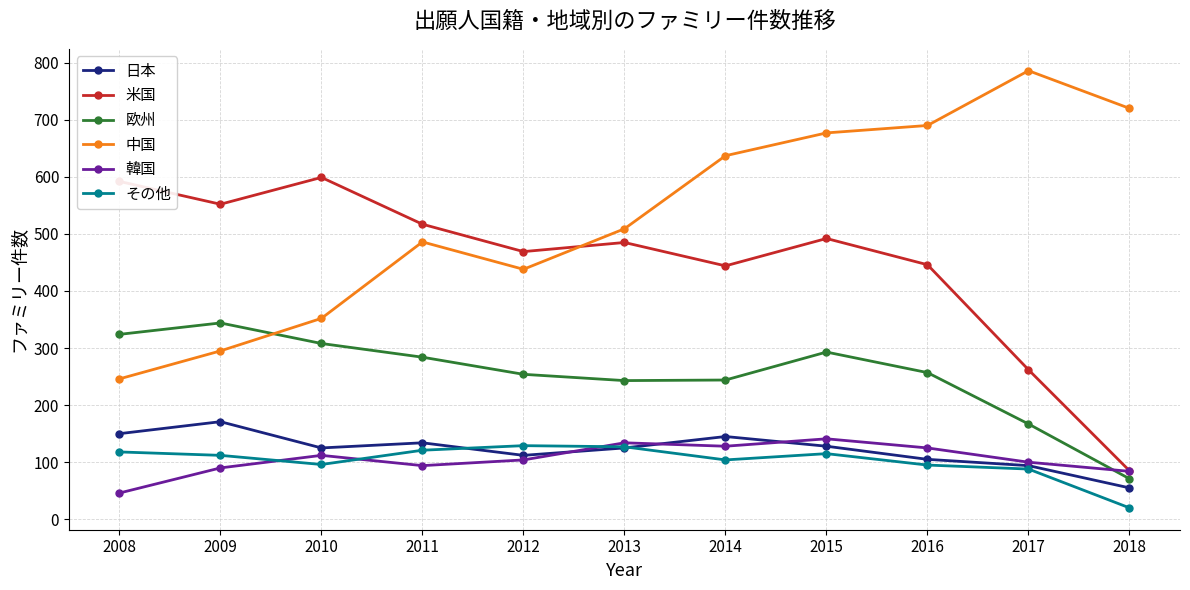

True or false: その他 and 米国 intersect in this chart.

False